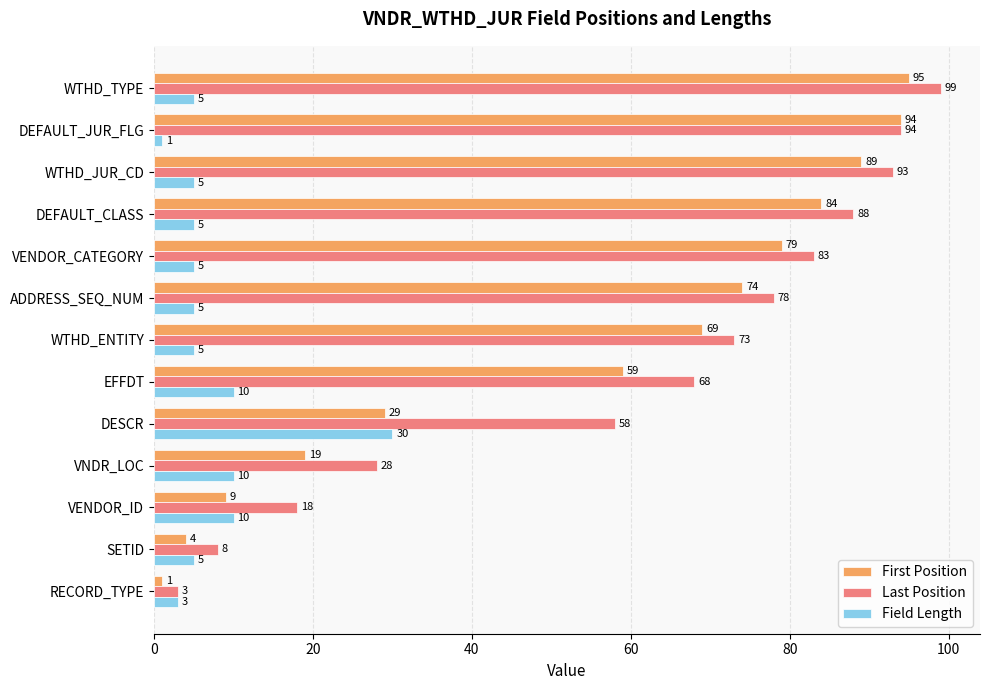

What is the lowest value of the Field Length series?

1